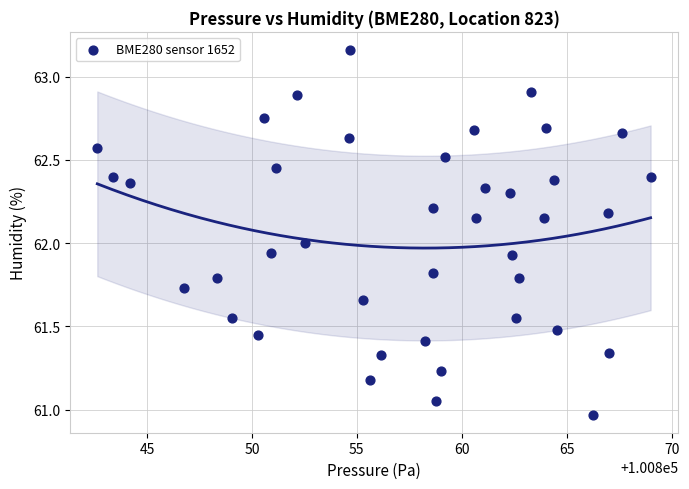

What is the range of Y values (max minus min)?

2.2